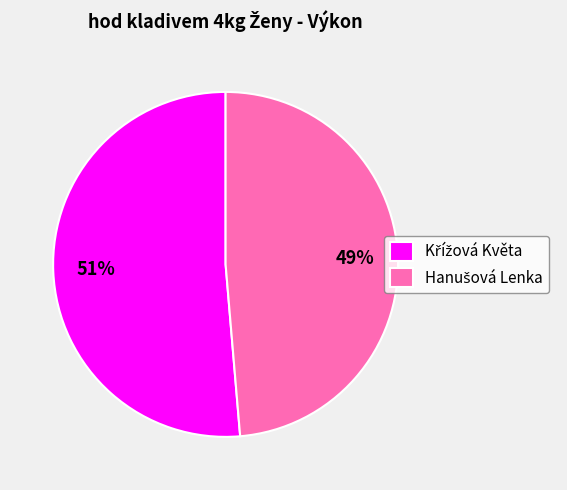

To the nearest percent, what is the average slice percentage?

50%